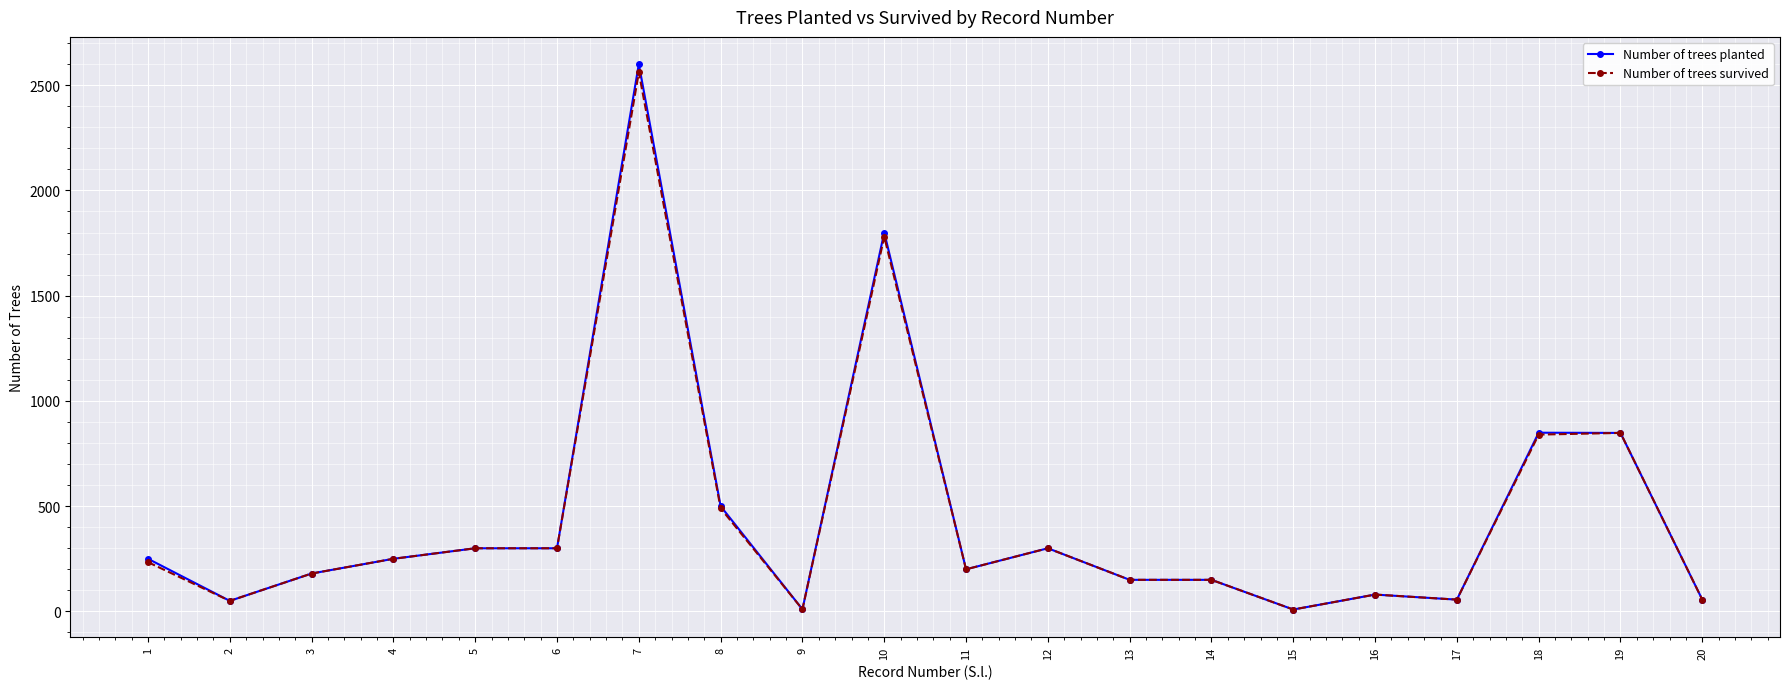

What is the value of the Number of trees planted point at the 16th from the left?

80